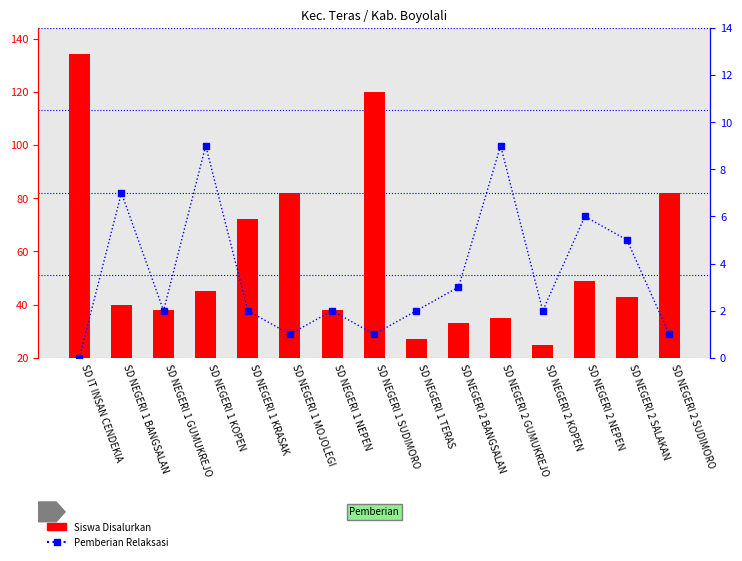

At SD NEGERI 1 BANGSALAN, list the series in order from largest to smallest.

Siswa Disalurkan, Pemberian Relaksasi